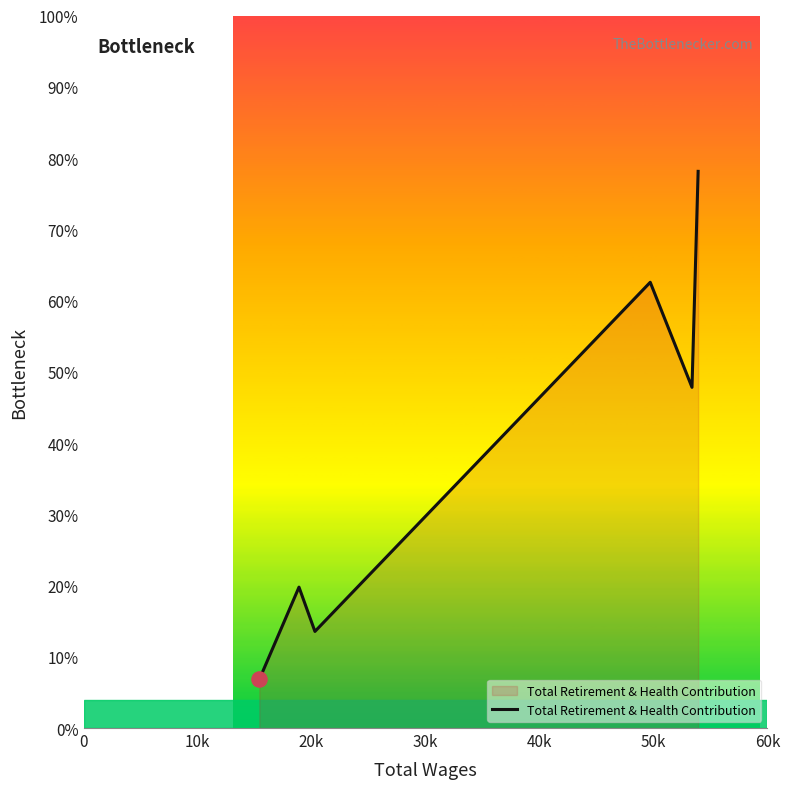

Does the chart have visible grid lines?

No